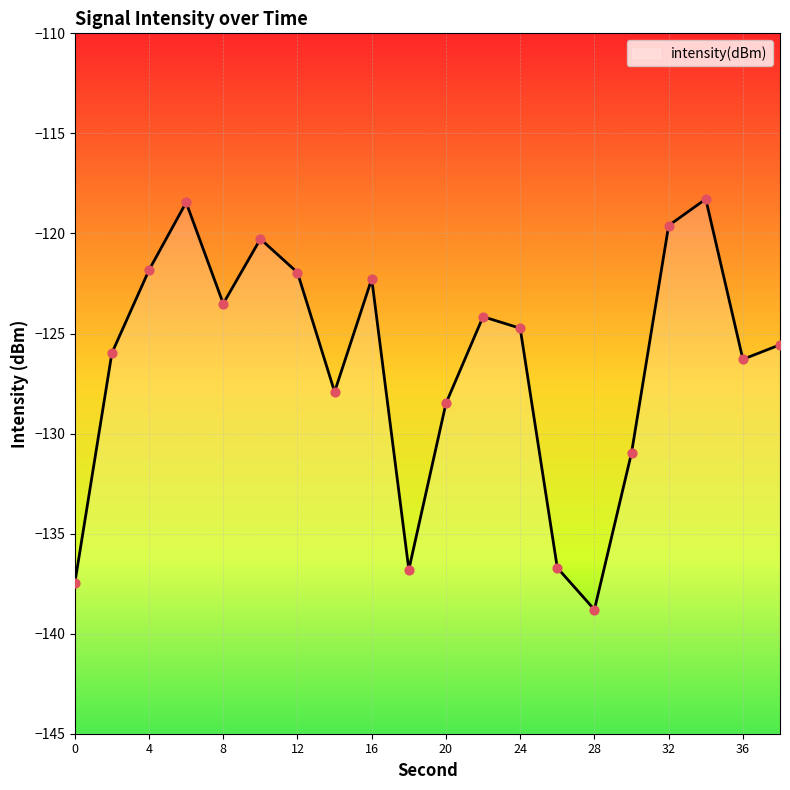

Between 38 and 12, which is larger?

12